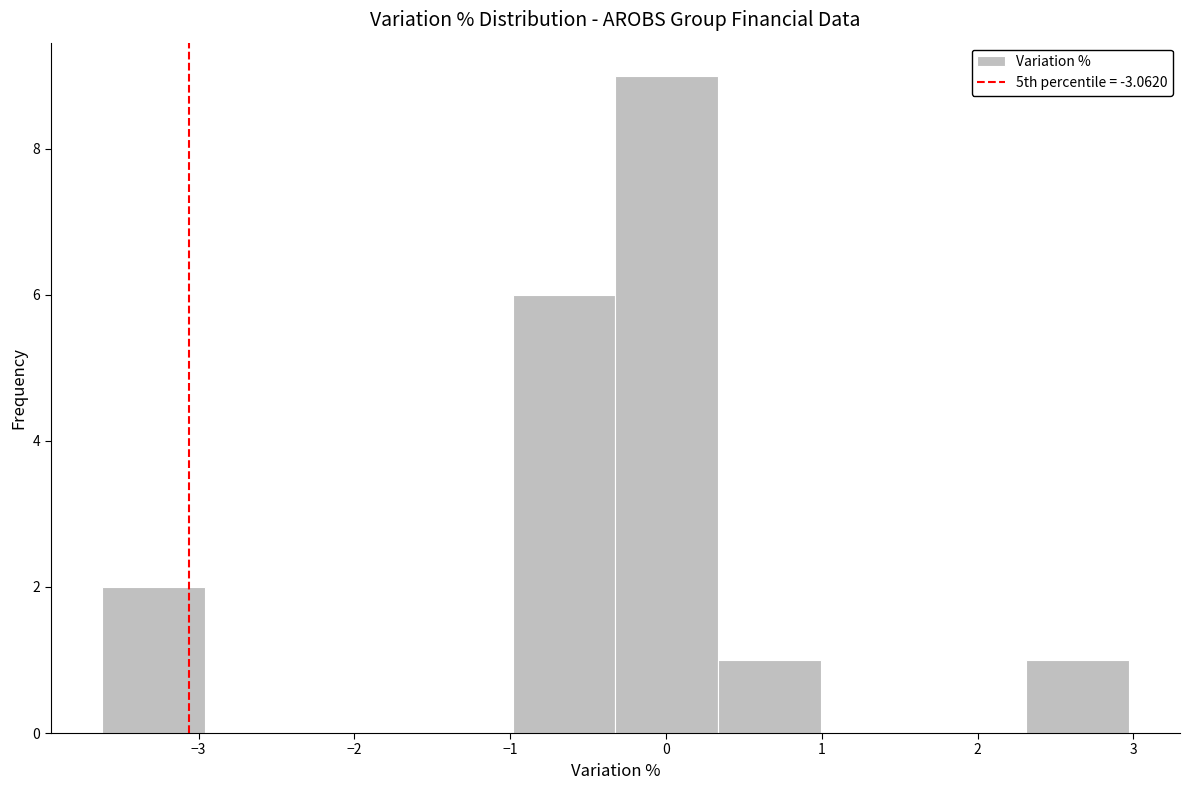

Reading left to right, list every bar in this chart as the range it spans on the x-axis followed by its height. Neither the bar edges nor the heights are printed on the chart, so give them approximately, as read against the axes.

-3.6 to -3.0: 2
-3.0 to -2.3: 0
-2.3 to -1.6: 0
-1.6 to -1.0: 0
-1.0 to -0.3: 6
-0.3 to 0.3: 9
0.3 to 1.0: 1
1.0 to 1.7: 0
1.7 to 2.3: 0
2.3 to 3.0: 1